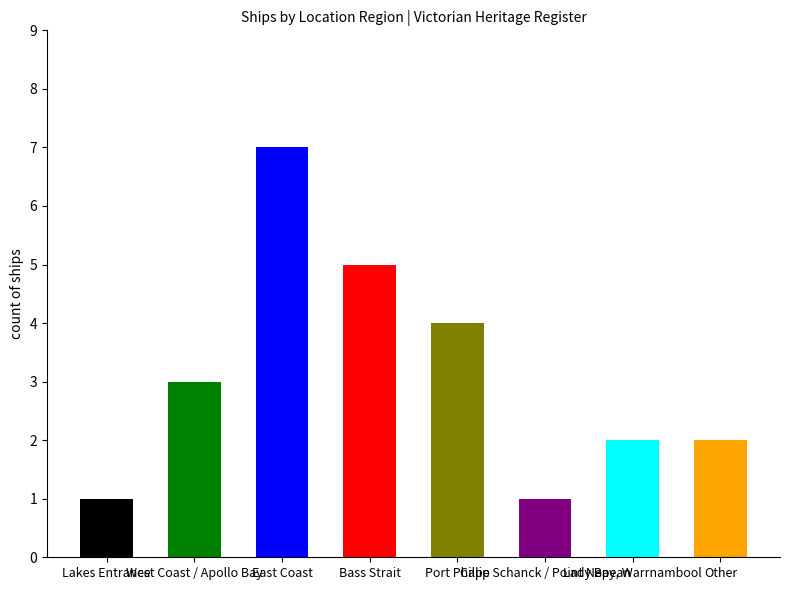

Does the chart contain any negative values?

No